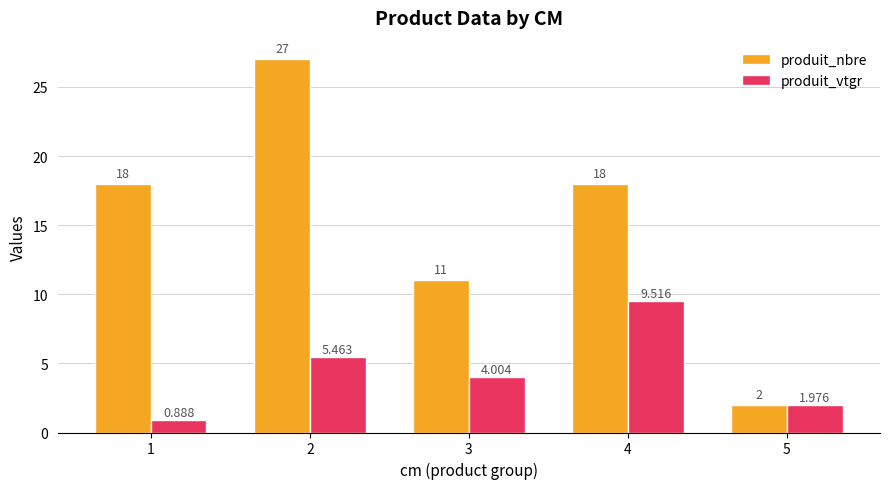

What is the spread (max minus min) of values at 1?

17.1